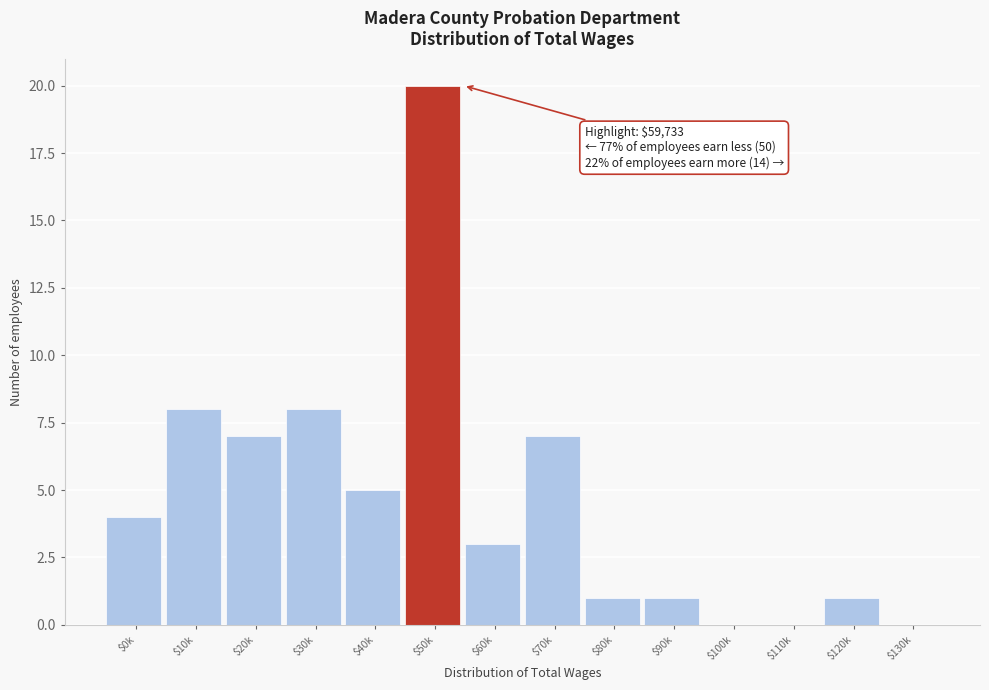

What is the greatest value displayed?

20